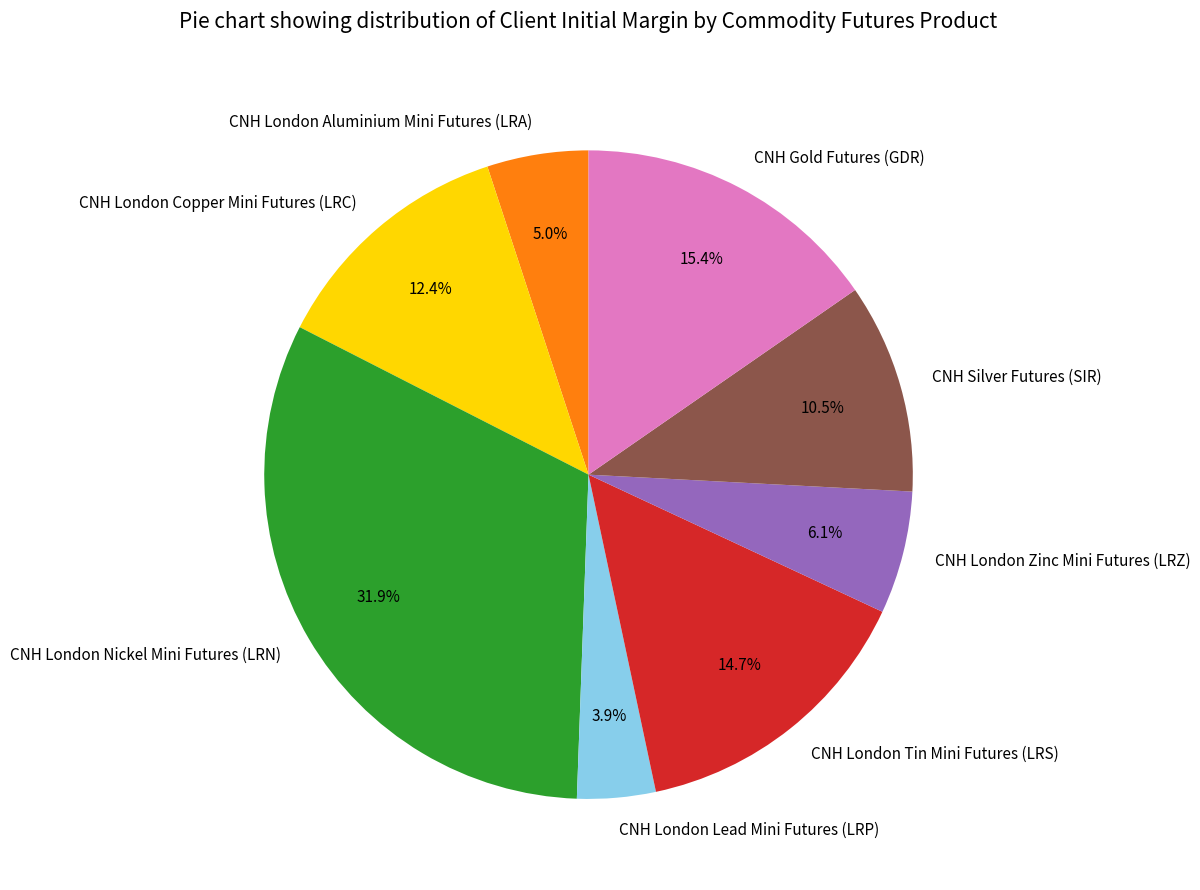

What is the largest slice in the pie chart?

CNH London Nickel Mini Futures (LRN)